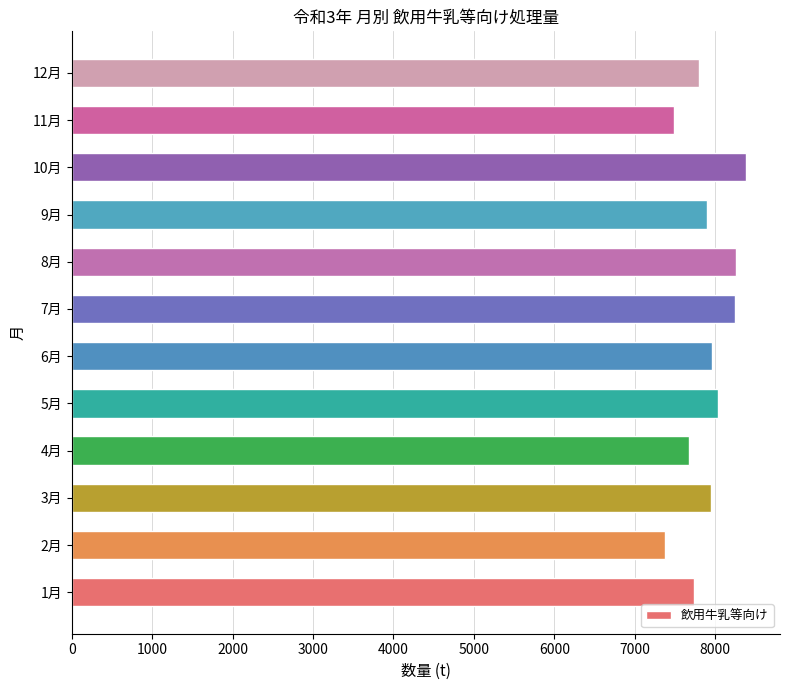

Read the value at 7月.

8249